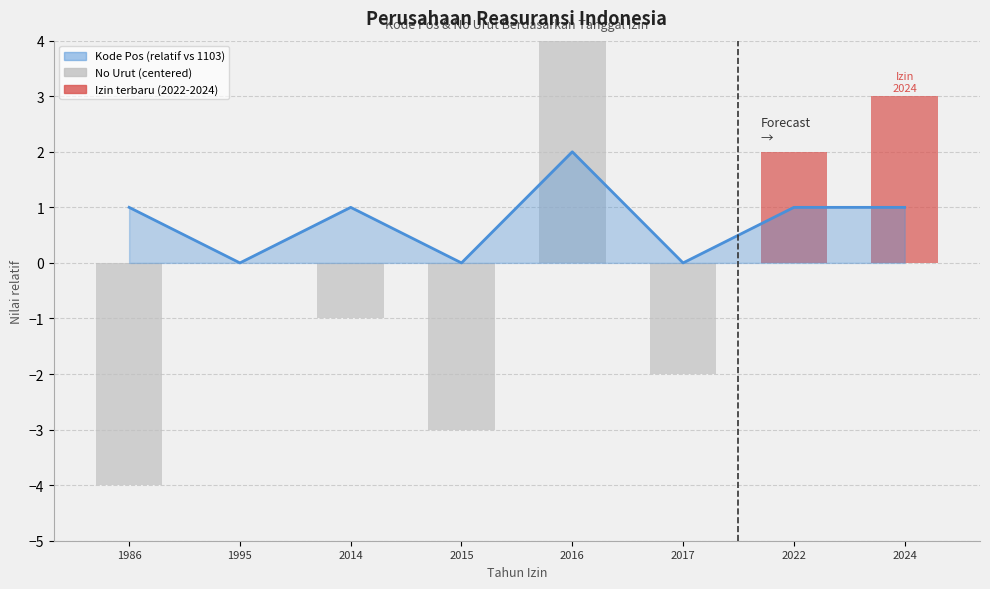

Are the bars horizontal?

No